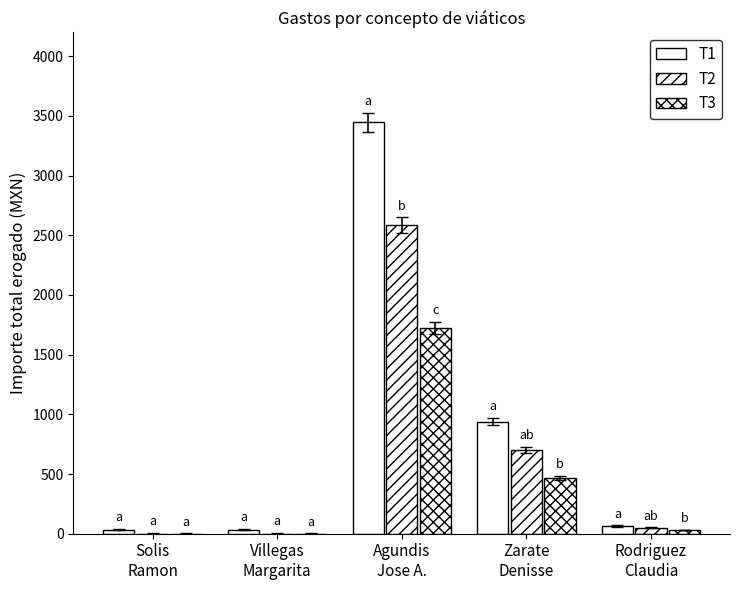

How many distinct data groups are displayed?

3